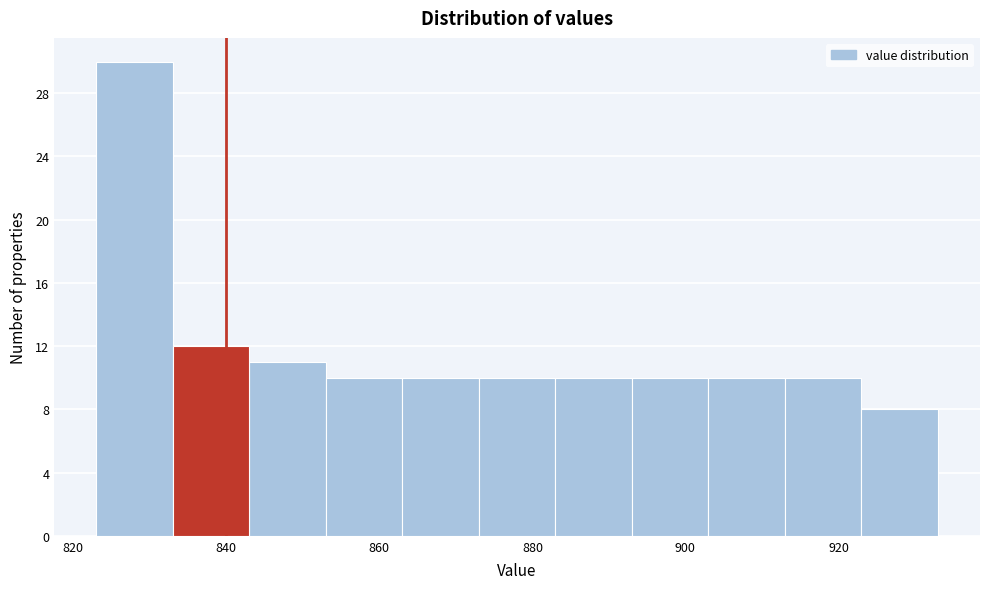

Reading left to right, transcribe this chart: for each bar, give the range it covers on the x-axis and its height. Neither the bar edges nor the heights are printed on the chart, so give them approximately, as read against the axes.

823 to 833: 30
833 to 843: 12
843 to 853: 11
853 to 863: 10
863 to 873: 10
873 to 883: 10
883 to 893: 10
893 to 903: 10
903 to 913: 10
913 to 923: 10
923 to 933: 8